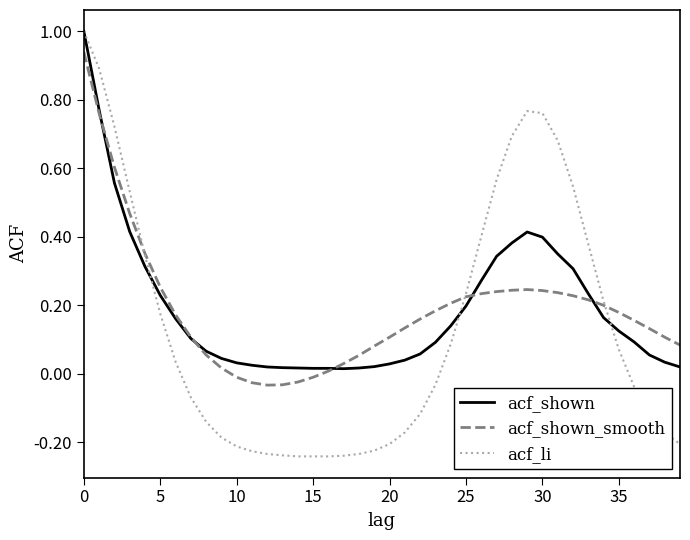

True or false: acf_shown_smooth and acf_li cross at least once.

True